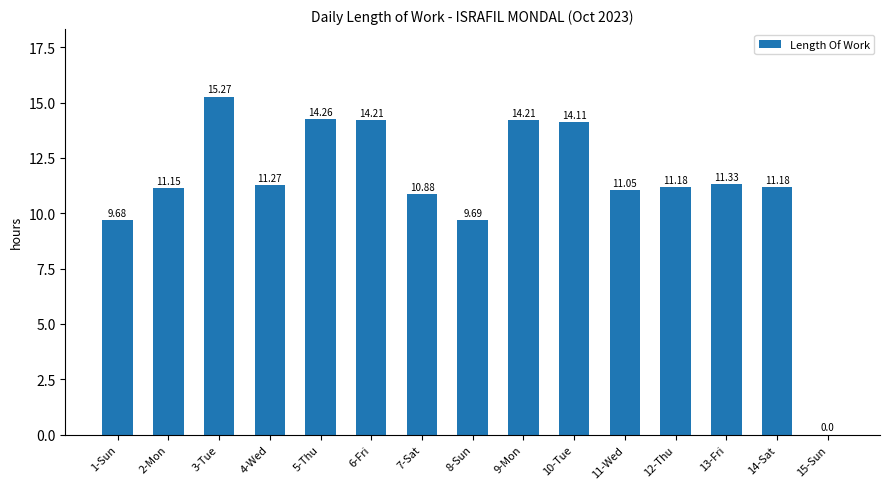

What is the greatest value displayed?

15.3